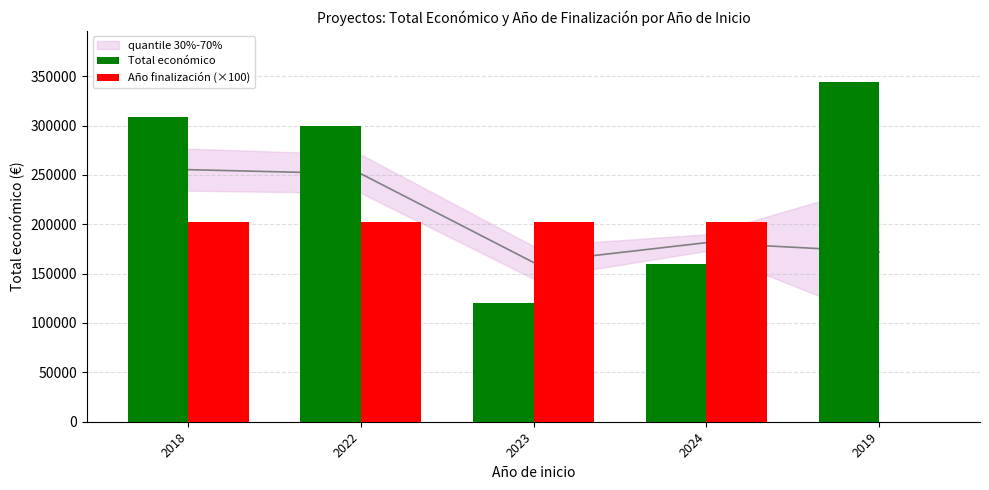

At which category is the sum across all series the highest?

2018